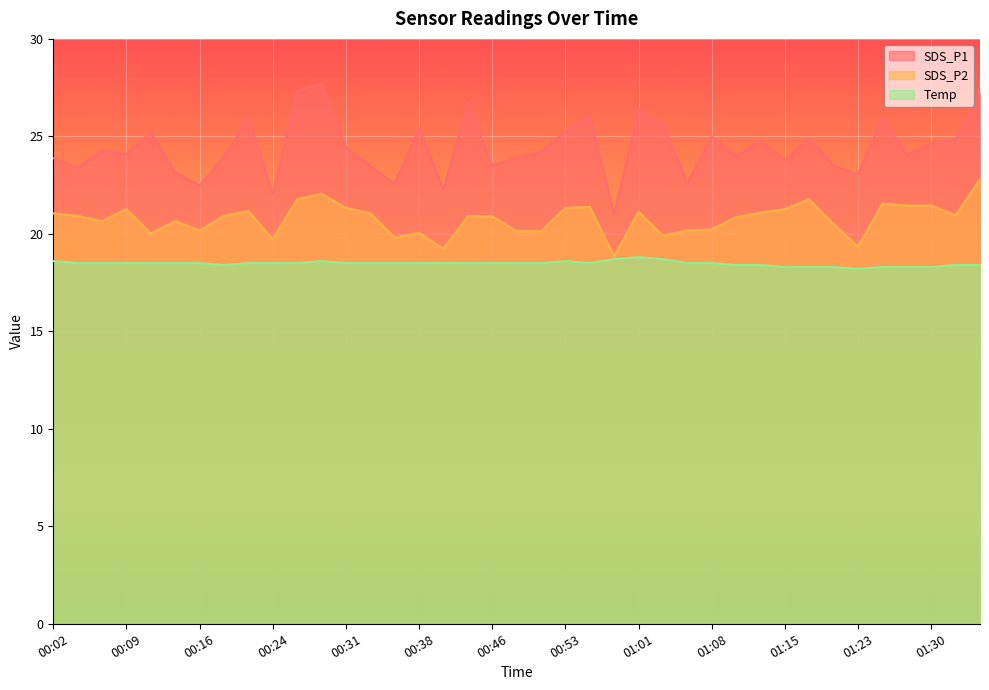

What is the spread (max minus min) of values at 00:43?

8.3